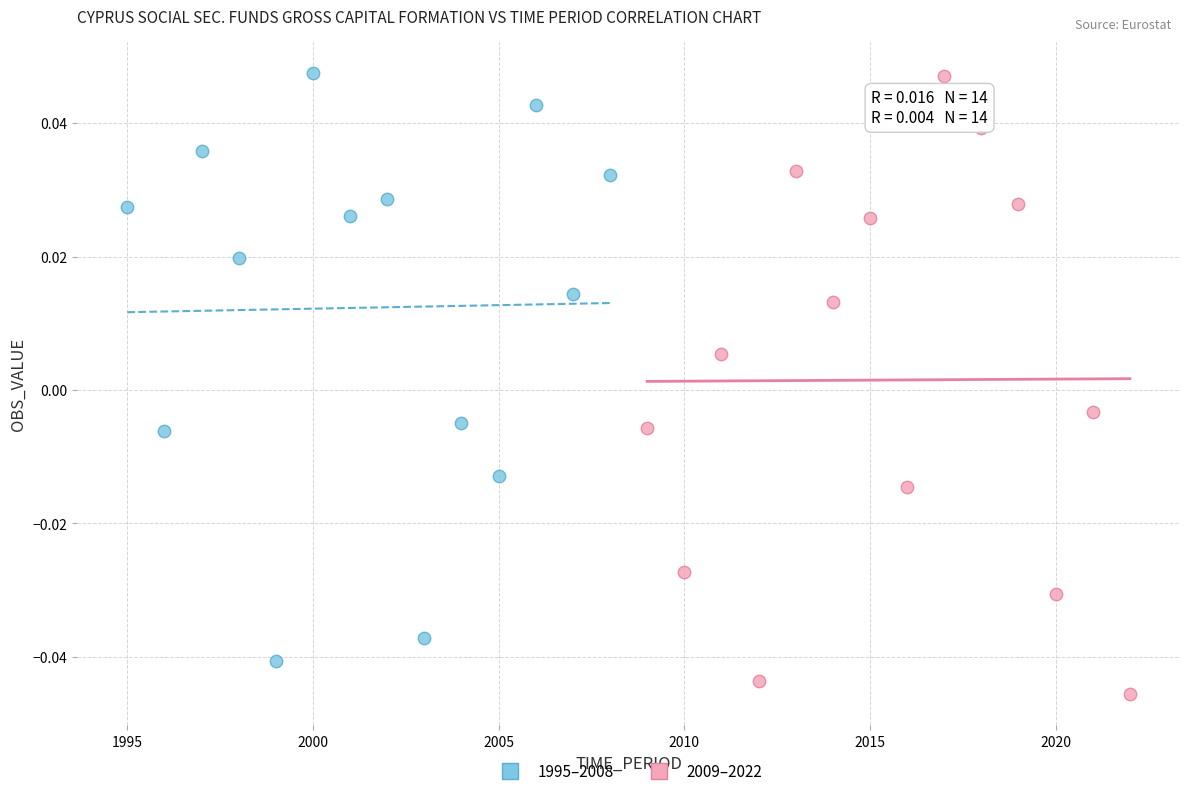

Which series contains the lowest Y value?

2009–2022